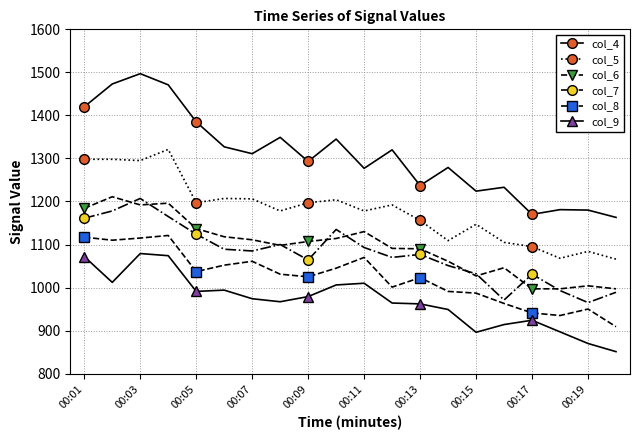

What is the value of the col_8 point at the 17th from the left?

941